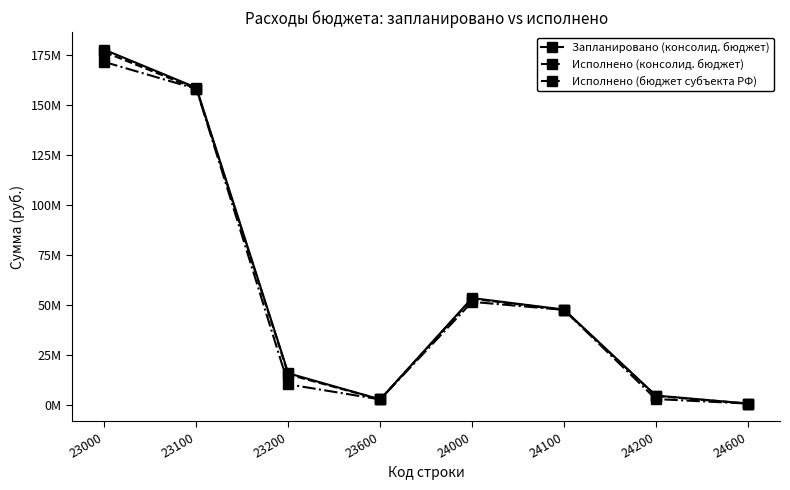

Reading left to right, transcribe all the data shown in this chart.

Запланировано (консолид. бюджет): 23000=177559974.8	23100=158598873.1	23200=16015101.6	23600=2946000.0	24000=53560541.4	24100=47803118.9	24200=4873422.5	24600=884000.0
Исполнено (консолид. бюджет): 23000=176403562.5	23100=158029180.3	23200=15433375.3	23600=2941007.0	24000=53211564.6	24100=47663651.5	24200=4676030.5	24600=871882.6
Исполнено (бюджет субъекта РФ): 23000=171441739.2	23100=158029180.3	23200=10471551.9	23600=2941007.0	24000=51667210.1	24100=47663651.5	24200=3131676.0	24600=871882.6